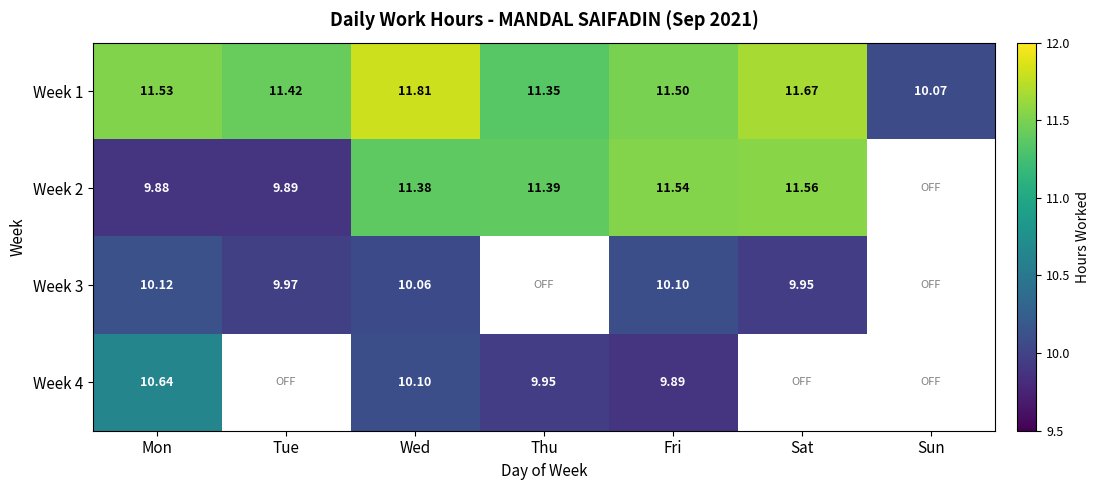

At how many categories does at least one series exceed 10?

7